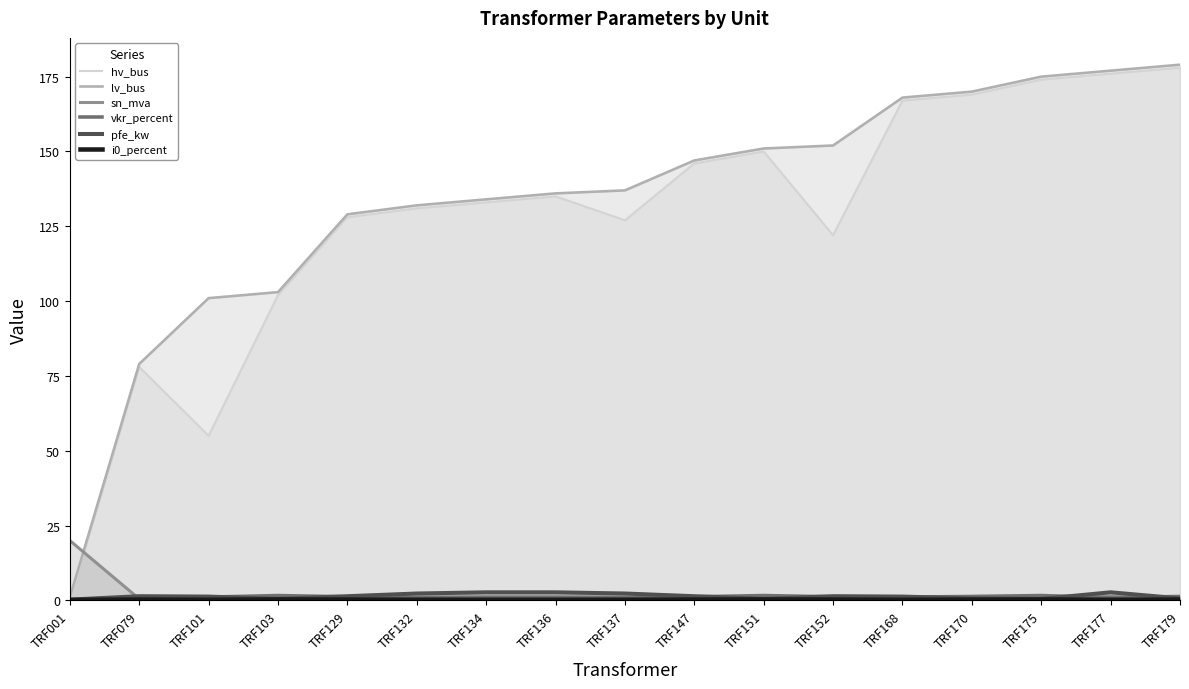

Reading left to right, what are all the values shown in this chart?

hv_bus: 0.0	78.0	55.0	102.0	128.0	131.0	133.0	135.0	127.0	146.0	150.0	122.0	167.0	169.0	174.0	176.0	178.0
lv_bus: 1.0	79.0	101.0	103.0	129.0	132.0	134.0	136.0	137.0	147.0	151.0	152.0	168.0	170.0	175.0	177.0	179.0
sn_mva: 20.0	0.5	0.6	0.2	0.5	1.0	1.2	1.2	1.0	0.5	0.2	0.5	0.6	0.2	0.2	1.2	0.2
vkr_percent: 0.1	1.2	1.1	1.6	1.2	1.0	0.9	0.9	1.0	1.2	1.6	1.2	1.1	1.3	1.6	0.9	1.3
pfe_kw: 0.3	1.4	1.3	0.5	1.4	2.3	2.7	2.7	2.3	1.4	0.5	1.4	1.3	0.7	0.5	2.7	0.7
i0_percent: 0.2	0.3	0.2	0.3	0.3	0.2	0.2	0.2	0.2	0.3	0.3	0.3	0.2	0.3	0.3	0.2	0.3